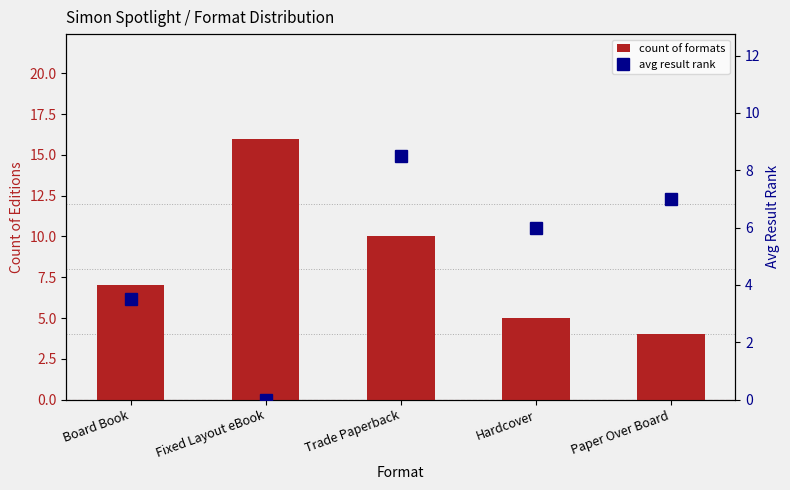

At which label is count of formats closest to 10?

Trade Paperback